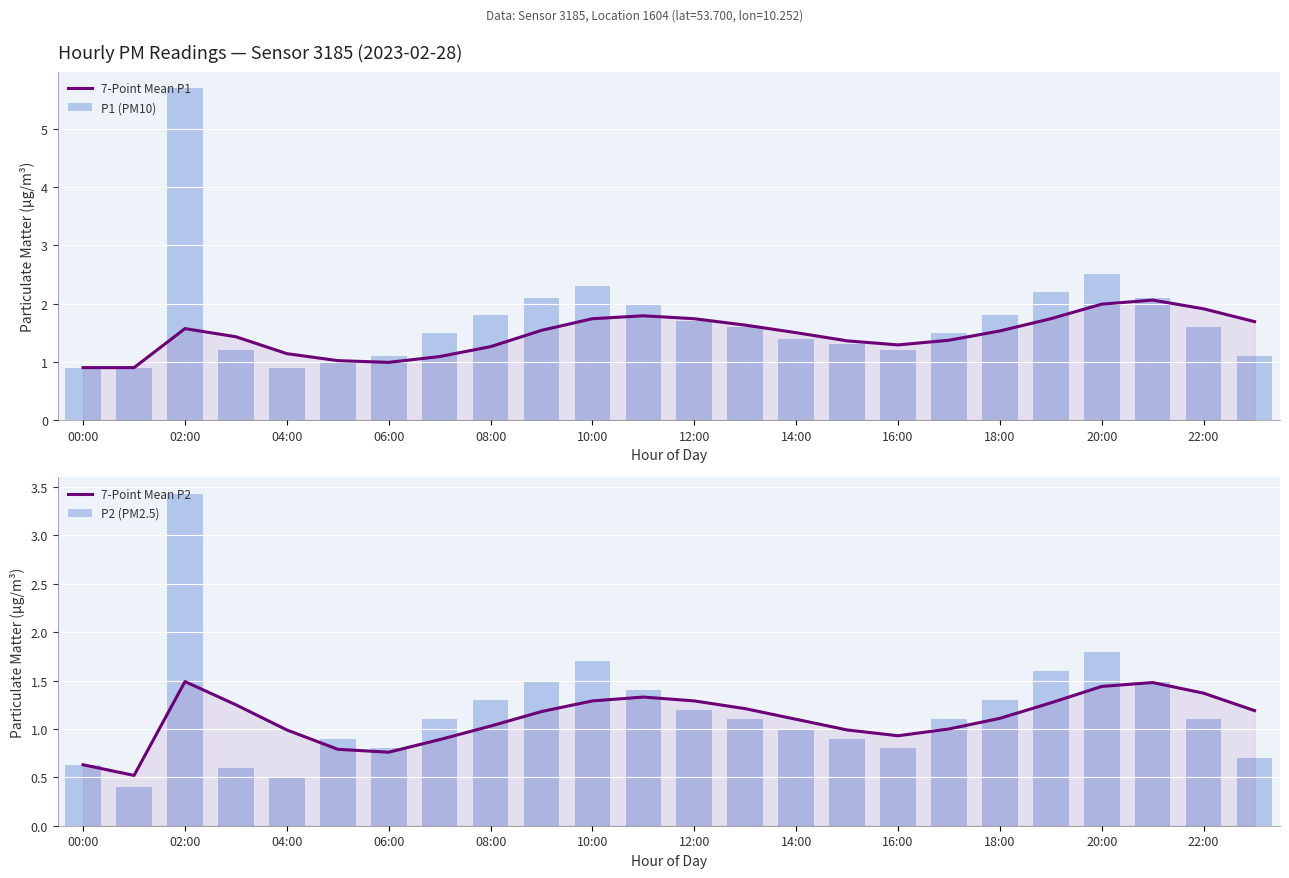

What is the lowest value of the 7-Point Mean P2 series?

0.5